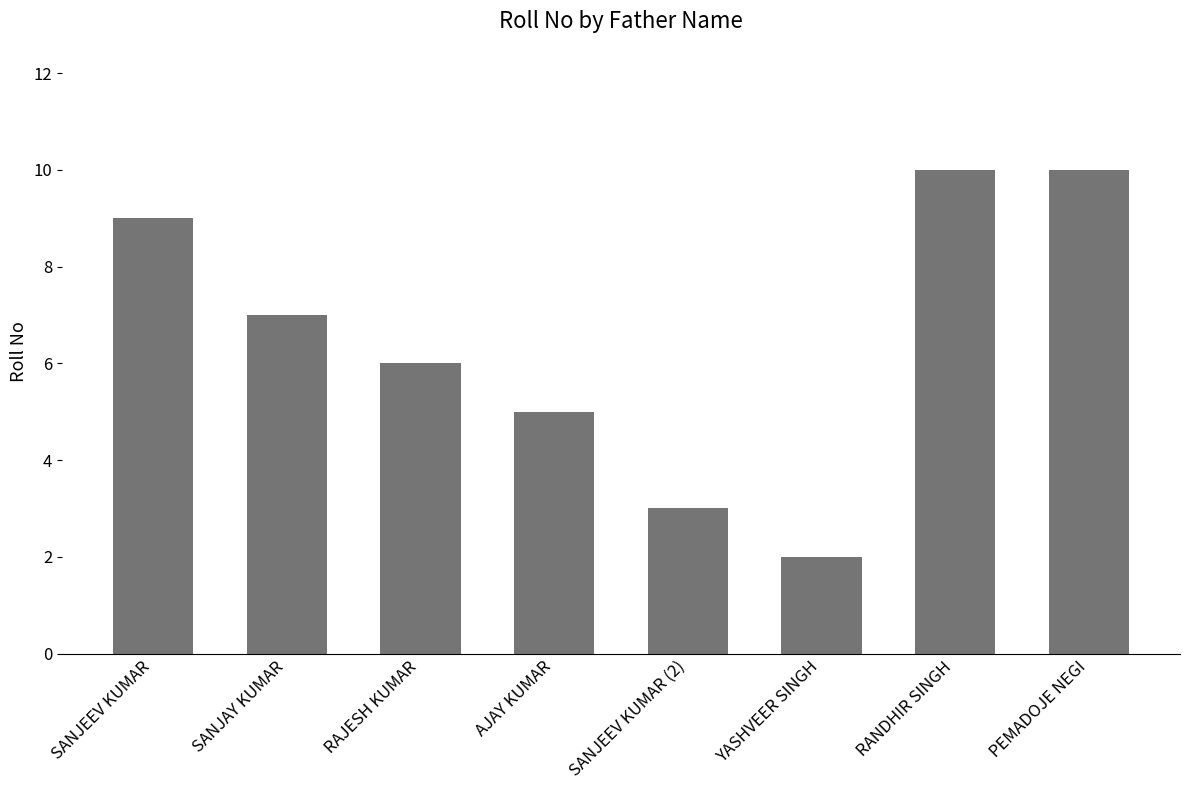

The chart shows a value of 6 at RAJESH KUMAR. True or false?

True